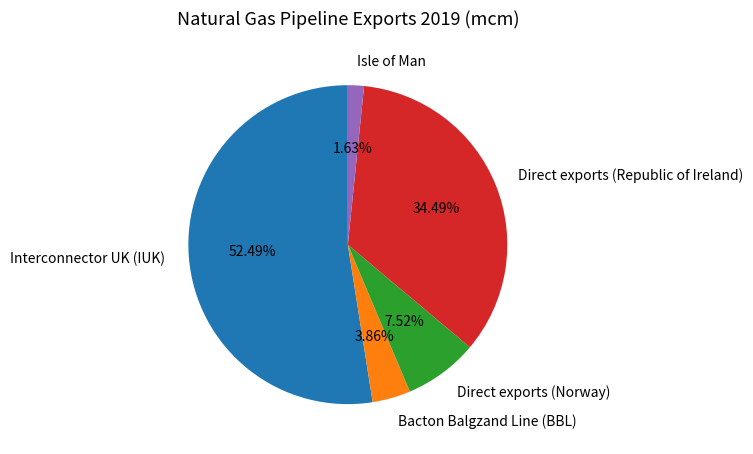

What is the smallest slice in the pie chart?

Isle of Man